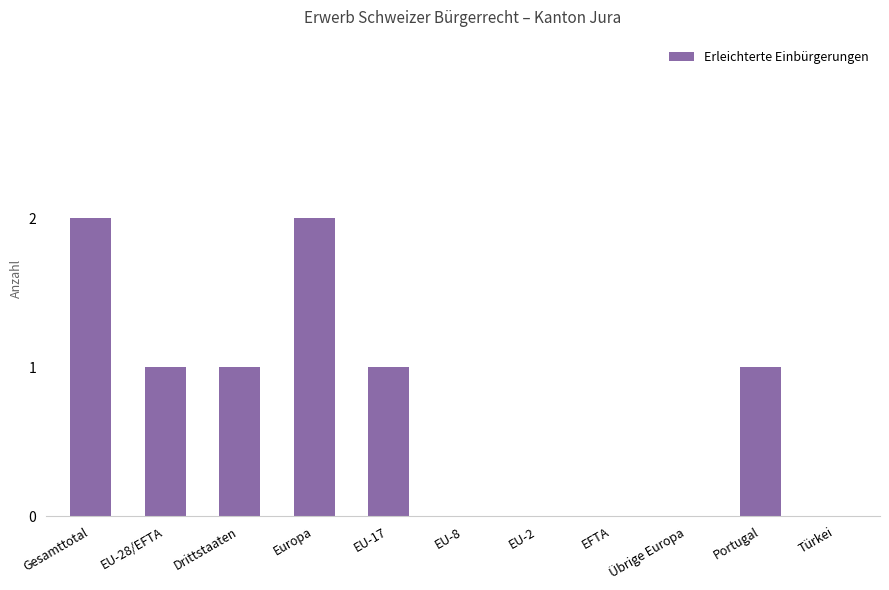

What is the change in value from Portugal to Türkei?

-1